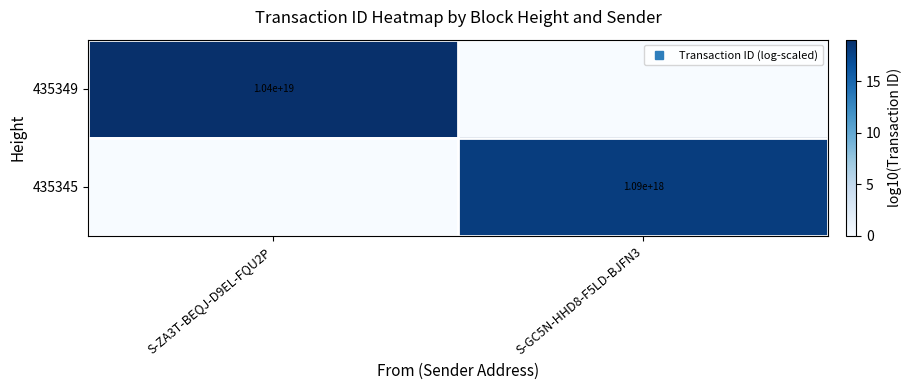

The 435345 series shows 0.0 at S-ZA3T-BEQJ-D9EL-FQU2P. True or false?

True